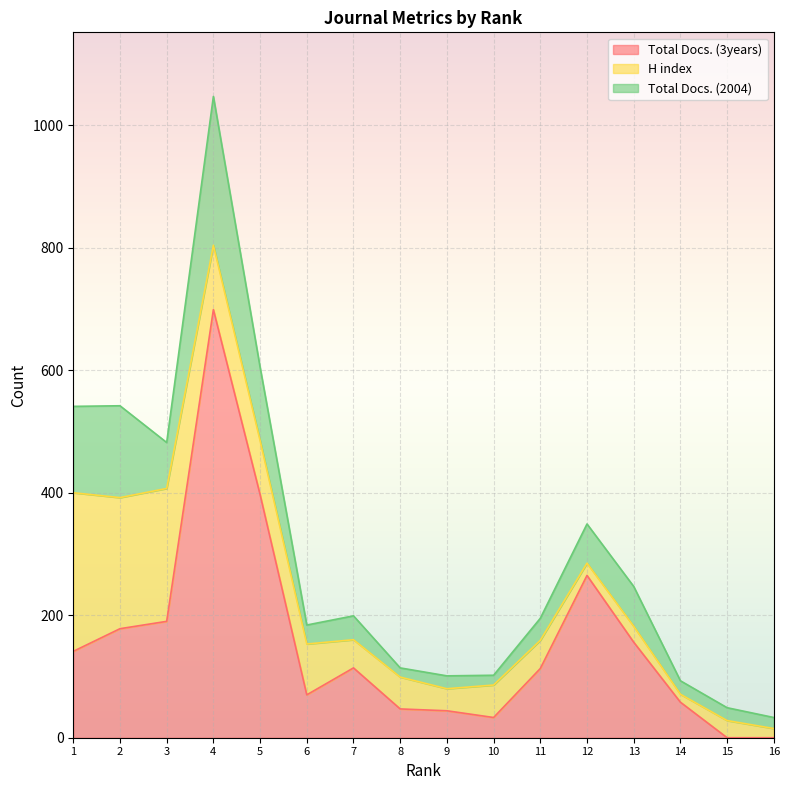

What is the lowest value of the Total Docs. (2004) series?

15